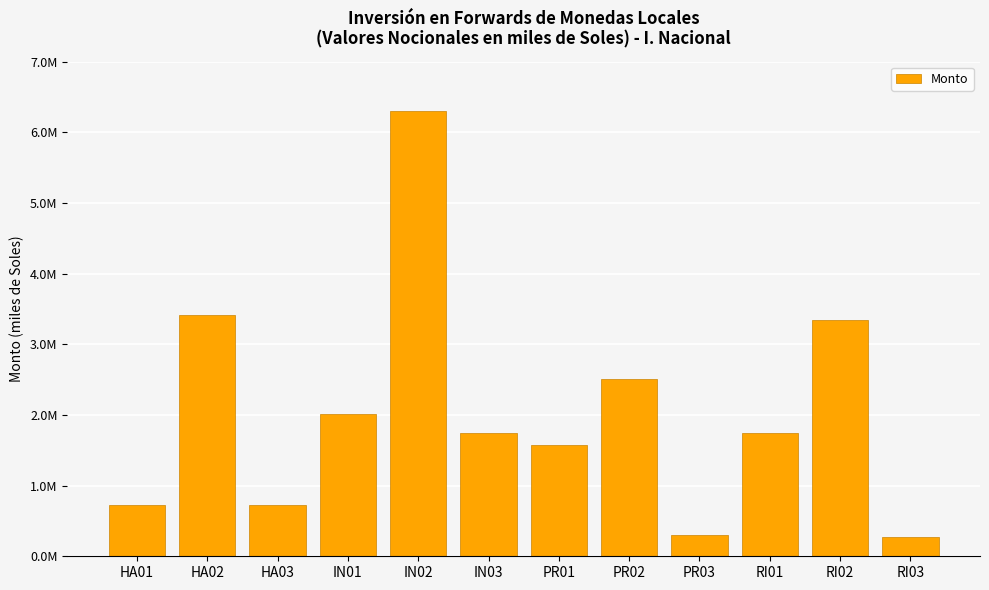

Are the bars horizontal?

No